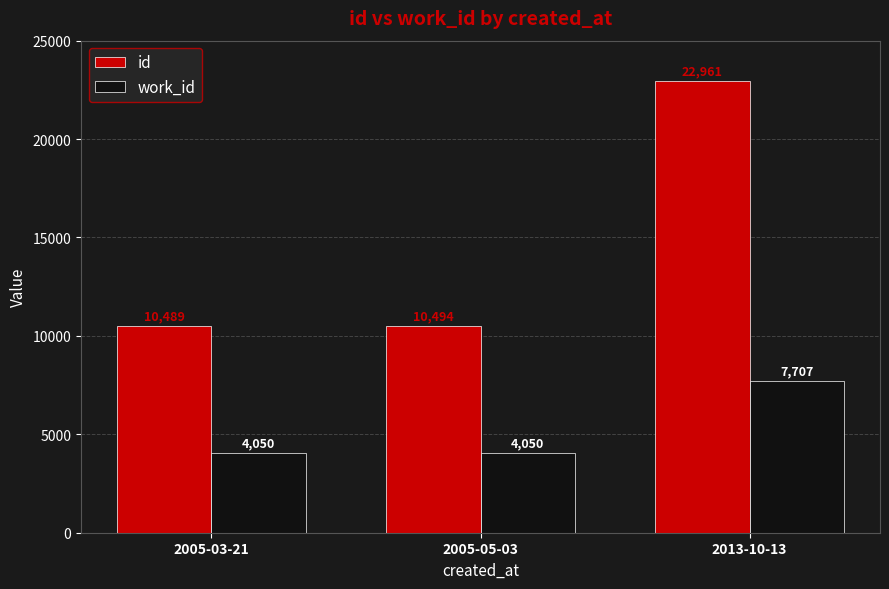

How many bars are there in total?

6